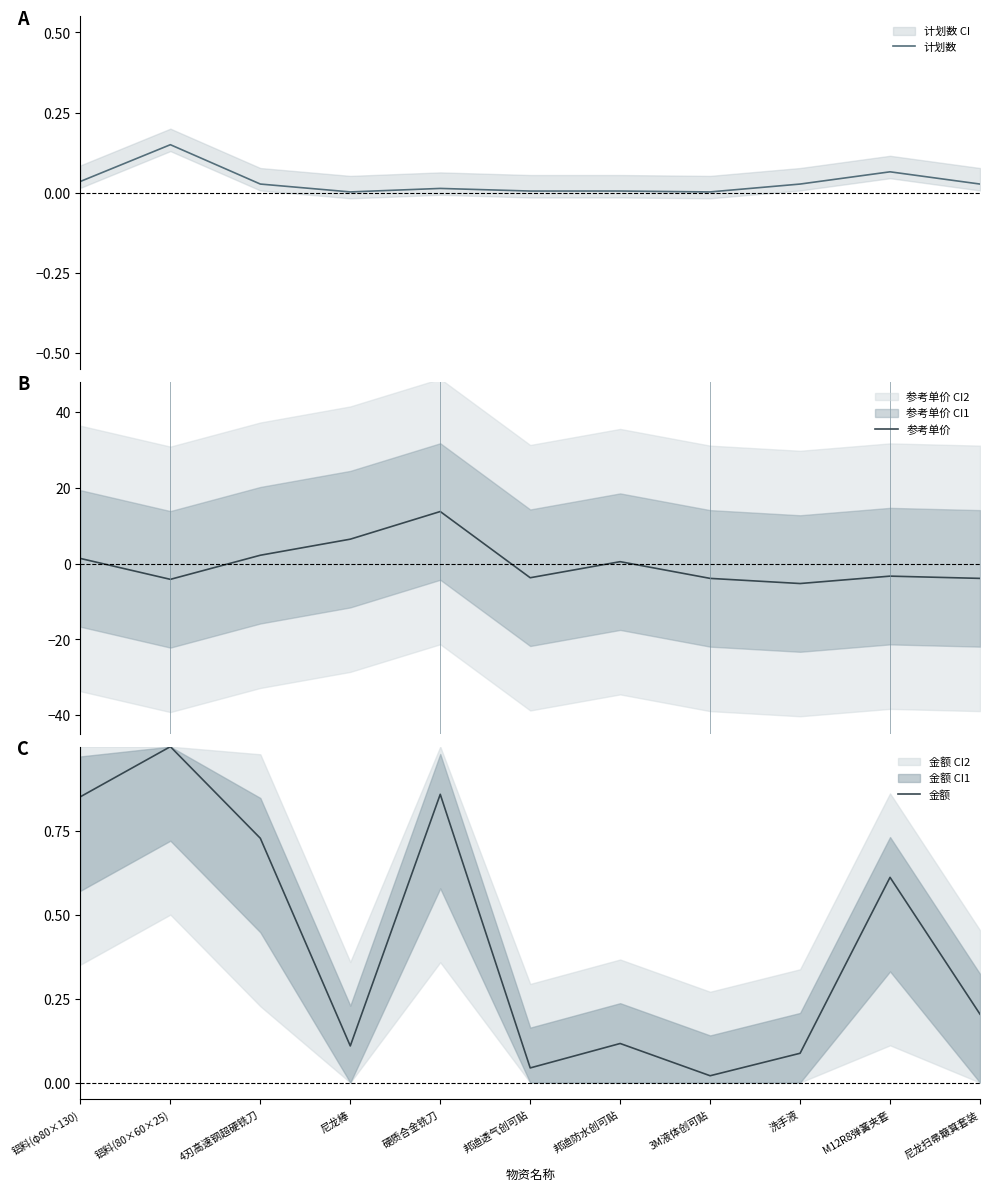

True or false: 参考单价 has a value of -3.3 at M12R8弹簧夹套.

True